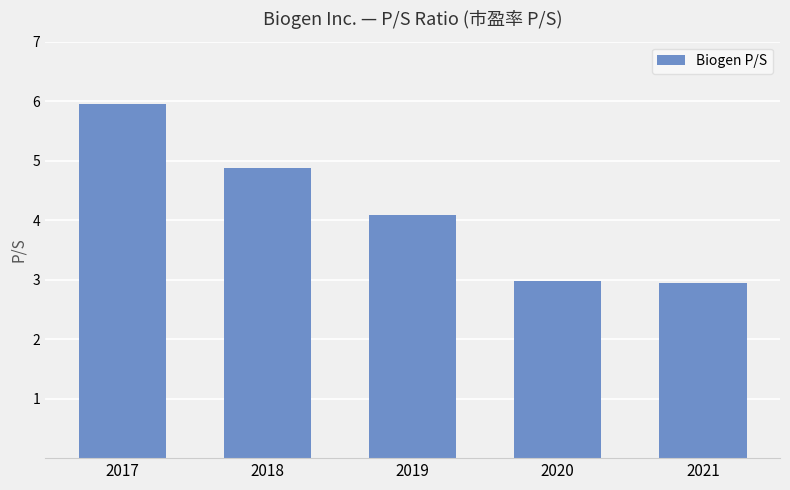

What is the approximate value at 2021?

3.0